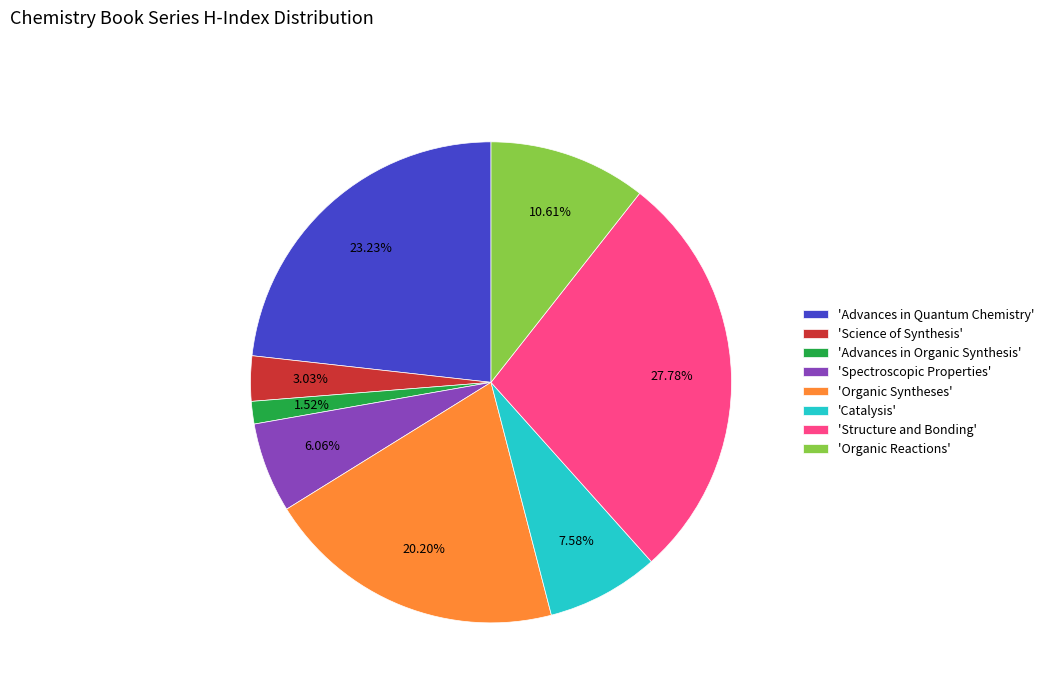

Rank the categories by value from lowest to highest.

'Advances in Organic Synthesis', 'Science of Synthesis', 'Spectroscopic Properties', 'Catalysis', 'Organic Reactions', 'Organic Syntheses', 'Advances in Quantum Chemistry', 'Structure and Bonding'